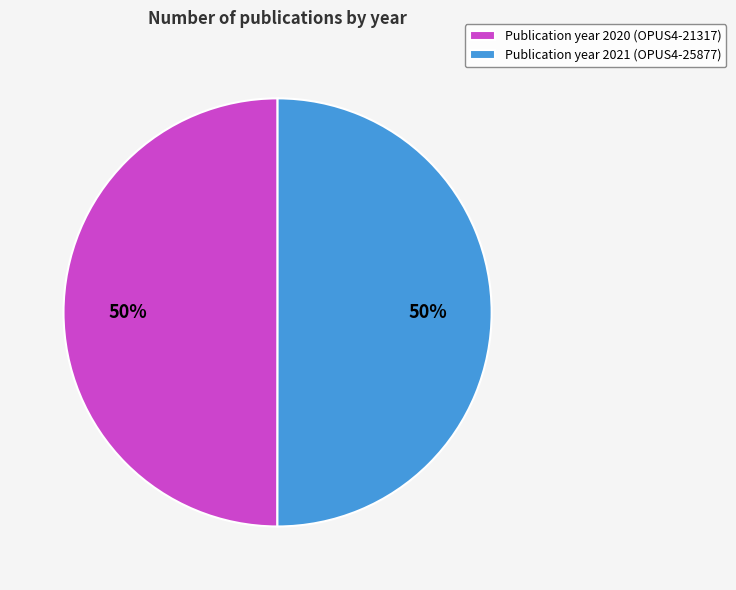

Count the number of slices in the pie.

2